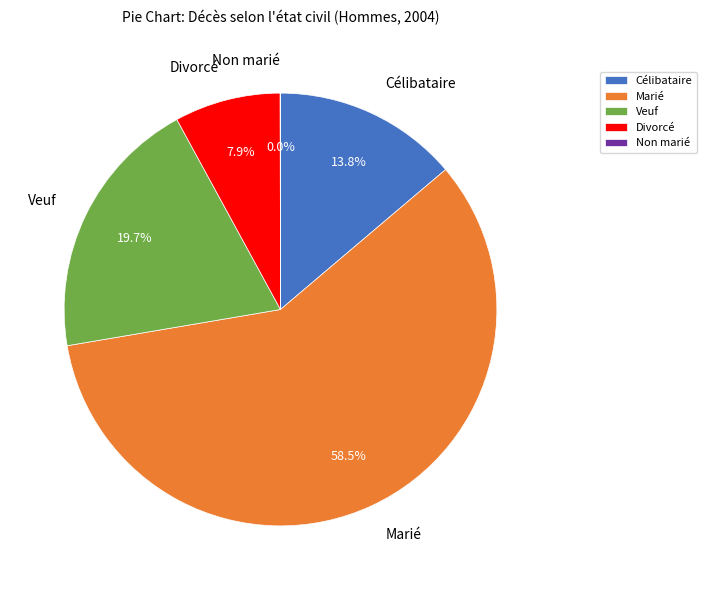

Does any single category account for the majority?

Yes